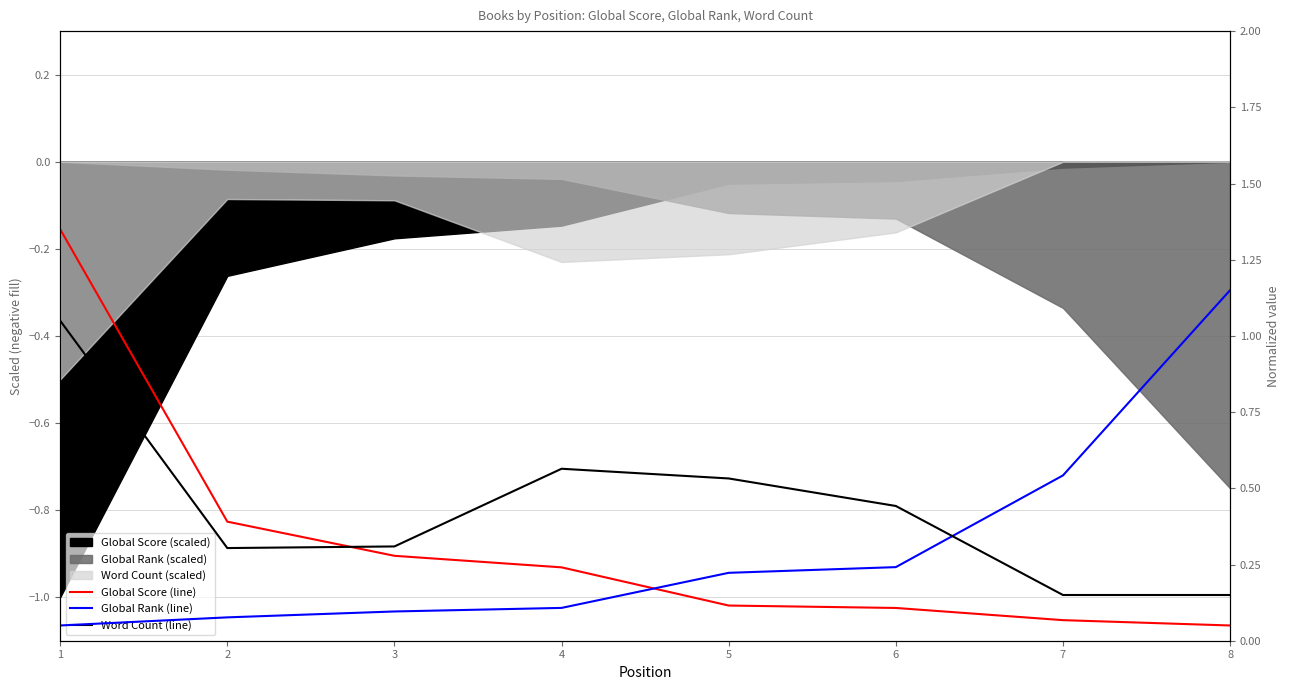

Does the chart have visible grid lines?

Yes